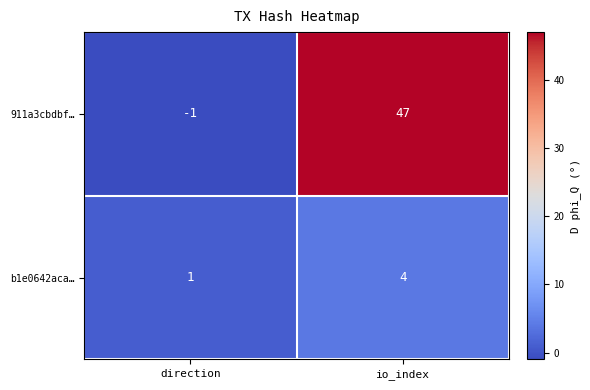

What value does the b1e0642aca… series have at io_index?

4